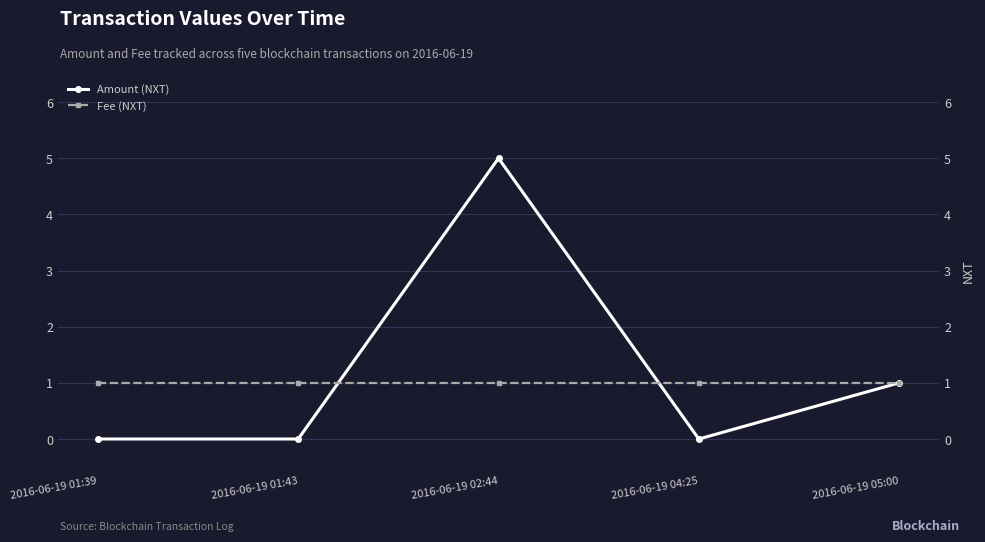

Reading left to right, what are all the values shown in this chart?

Amount (NXT): 2016-06-19 01:39=0	2016-06-19 01:43=0	2016-06-19 02:44=5	2016-06-19 04:25=0	2016-06-19 05:00=1
Fee (NXT): 2016-06-19 01:39=1	2016-06-19 01:43=1	2016-06-19 02:44=1	2016-06-19 04:25=1	2016-06-19 05:00=1